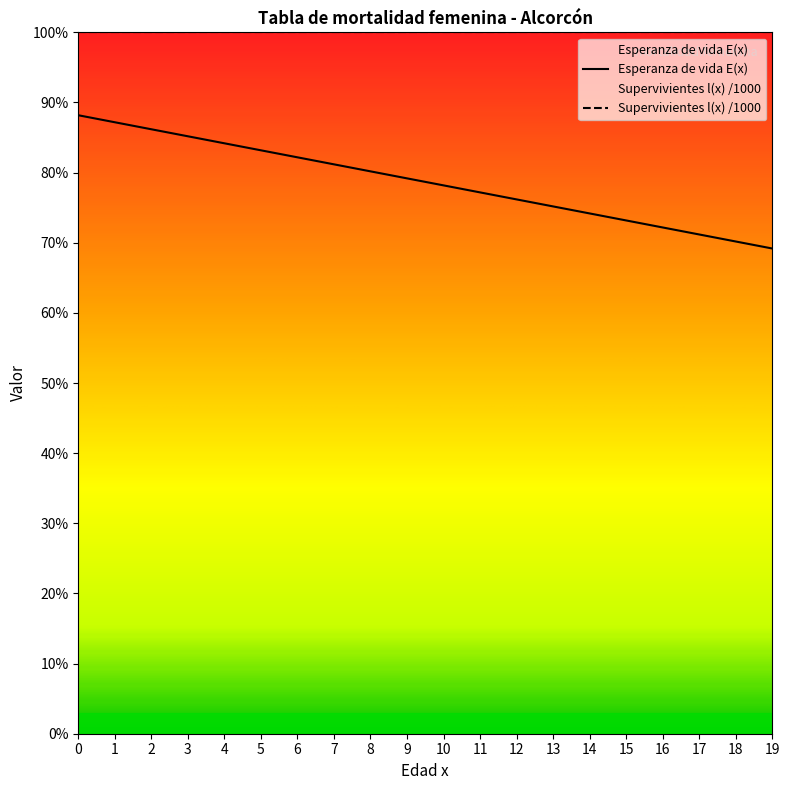

At which category does the chart reach its minimum across all series?

19